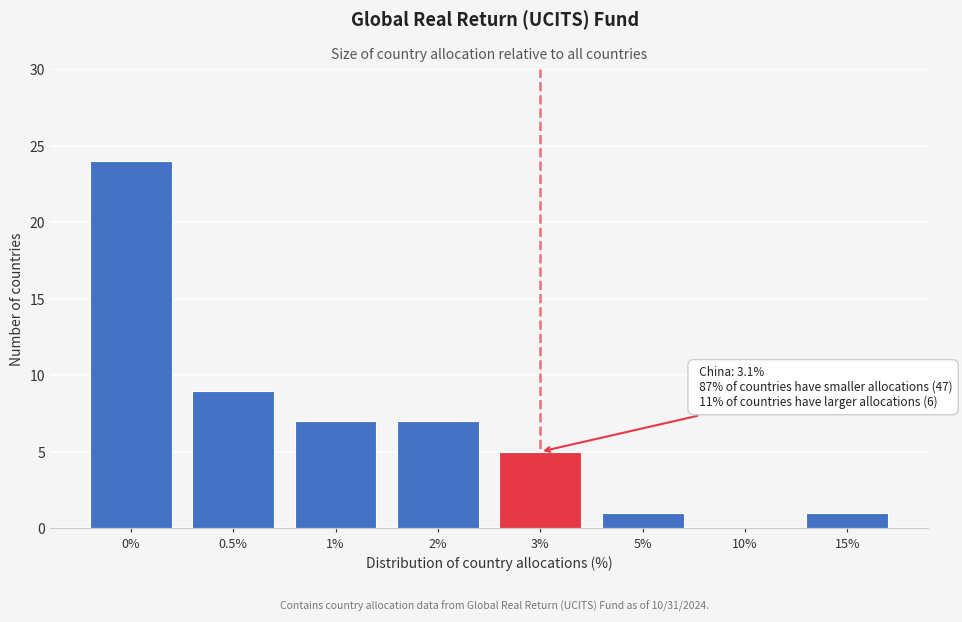

Reading left to right, what are all the values shown in this chart?

0%=24	0.5%=9	1%=7	2%=7	3%=5	5%=1	10%=0	15%=1